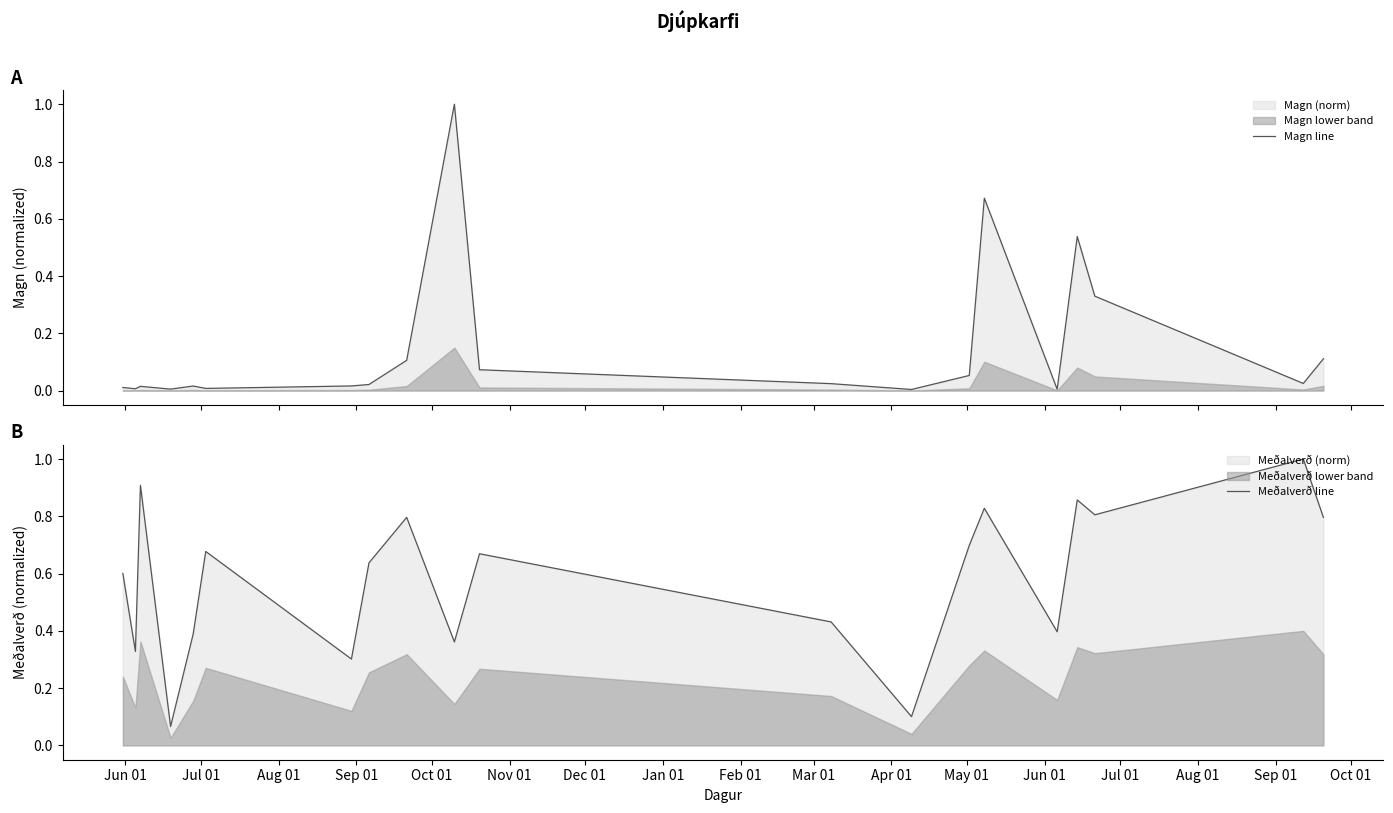

The value of Magn line at May 01 is 0.0. True or false?

False